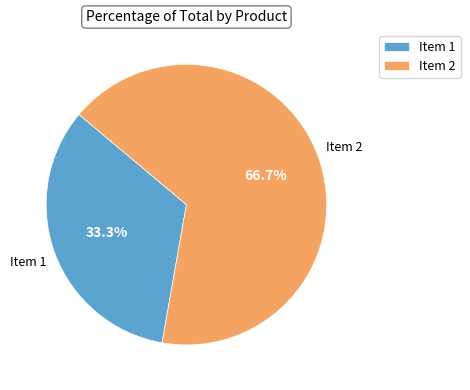

Between Item 2 and Item 1, which is larger?

Item 2